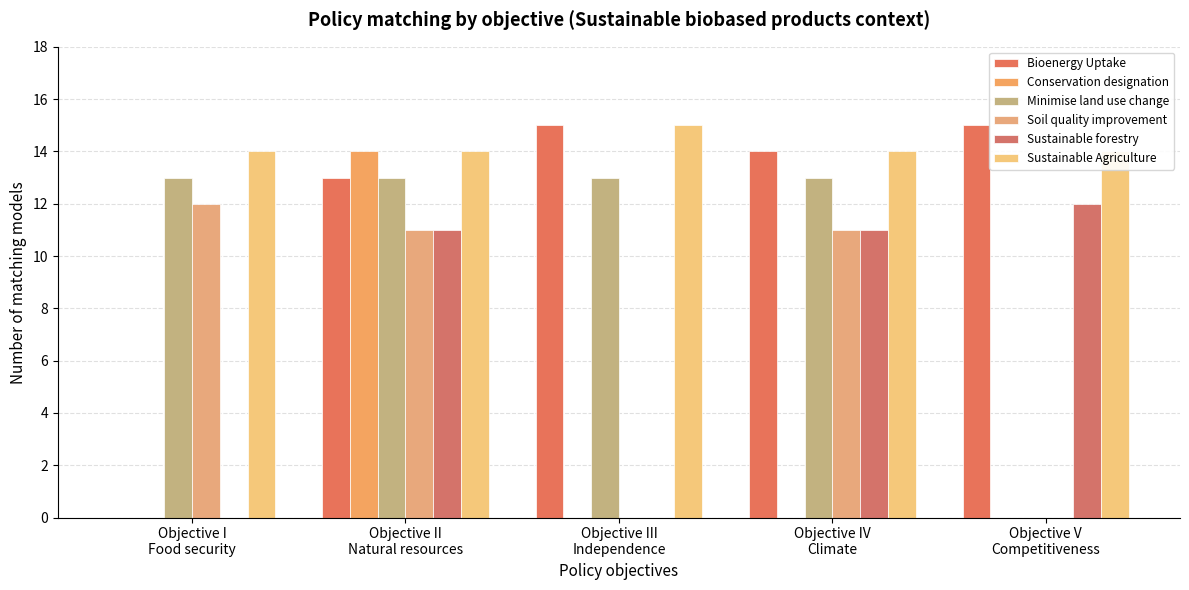

Reading right to left, list all the values displayed in this chart.

Bioenergy Uptake: 15	14	15	13	0
Conservation designation: 0	0	0	14	0
Minimise land use change: 0	13	13	13	13
Soil quality improvement: 0	11	0	11	12
Sustainable forestry: 12	11	0	11	0
Sustainable Agriculture: 14	14	15	14	14